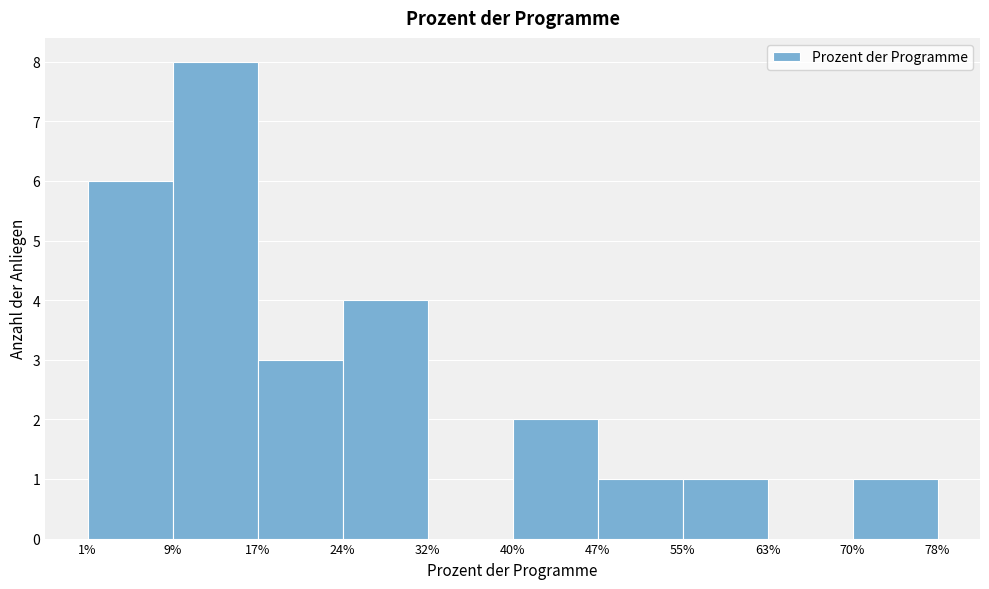

What is the height of the bar covering 47% to 55% on the x-axis? The values are not printed on the chart, so give them approximately, as read against the axis.

1